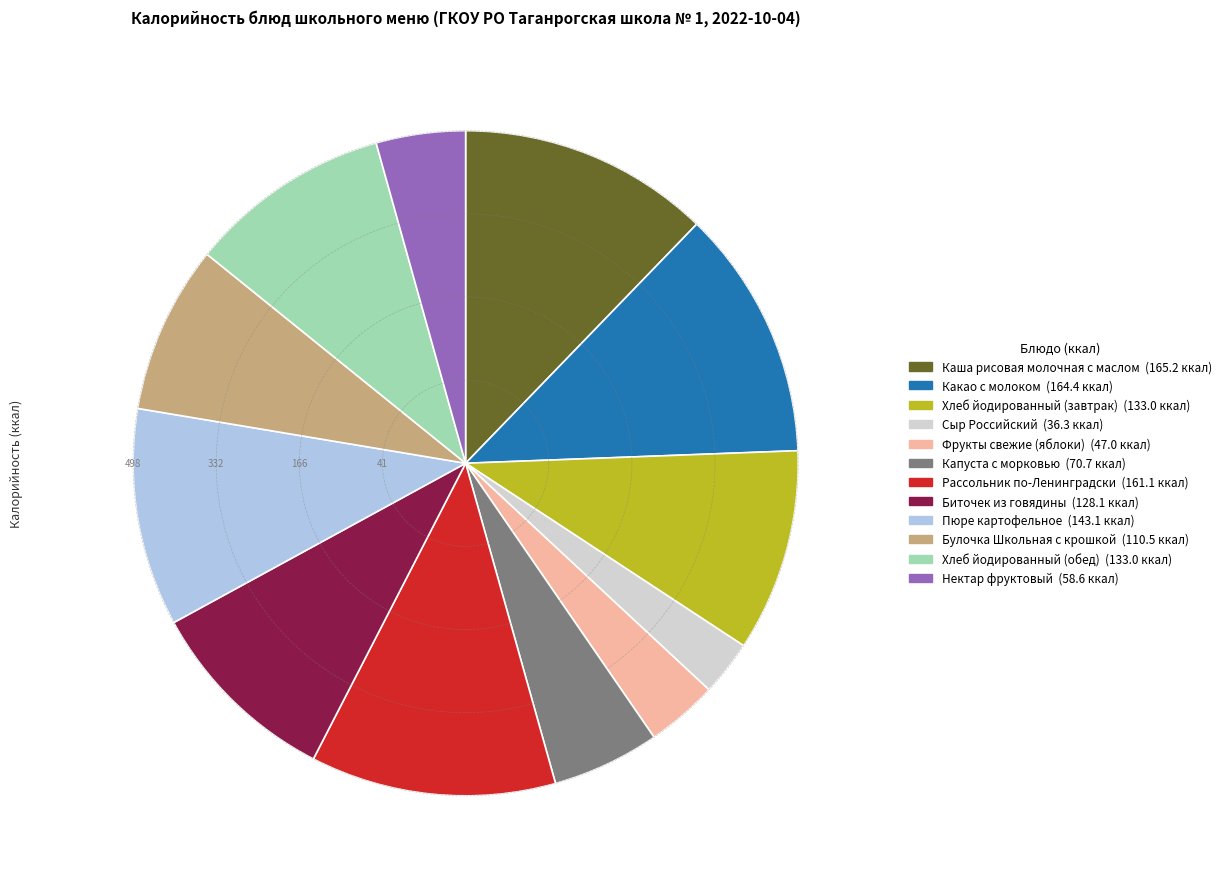

Combined, do Хлеб йодированный (завтрак) and Фрукты свежие (яблоки) account for over 50%?

No